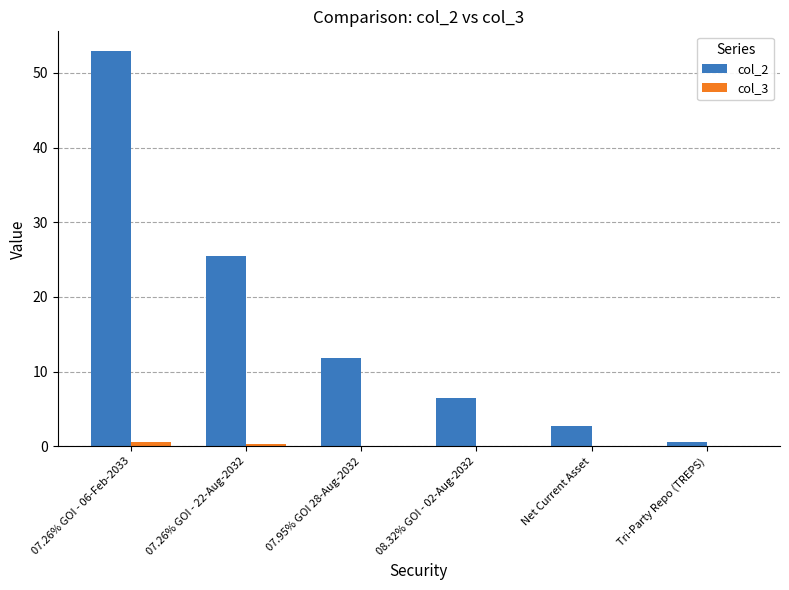

At which label does col_2 first exceed 11?

07.26% GOI - 06-Feb-2033